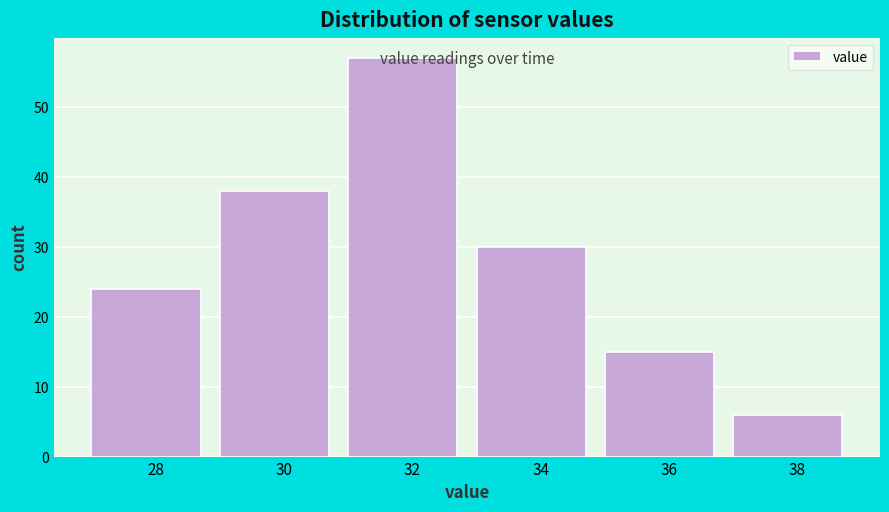

What is the value of the 5th bar from the left?

15